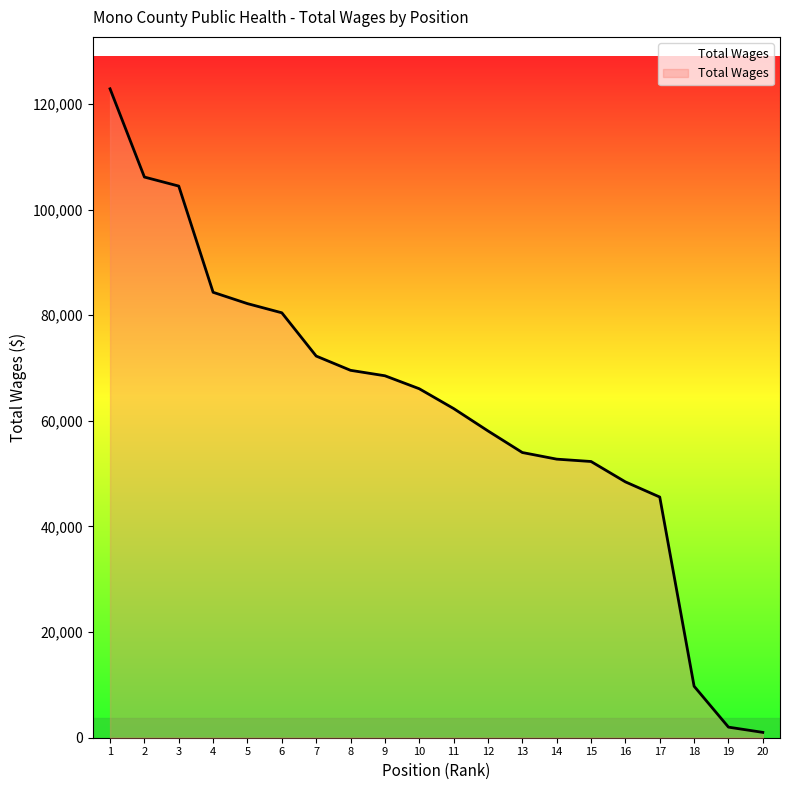

Is it true that the value at 4 is 84343?

True